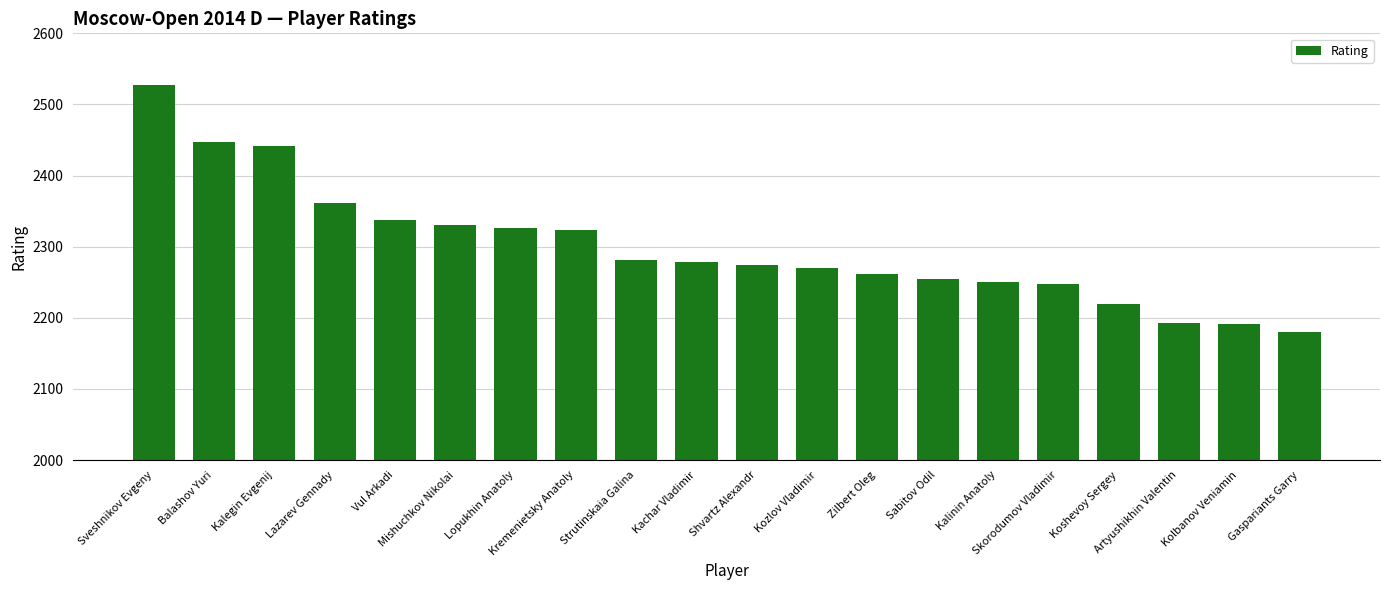

Which category has the lowest value across all series?

Gaspariants Garry